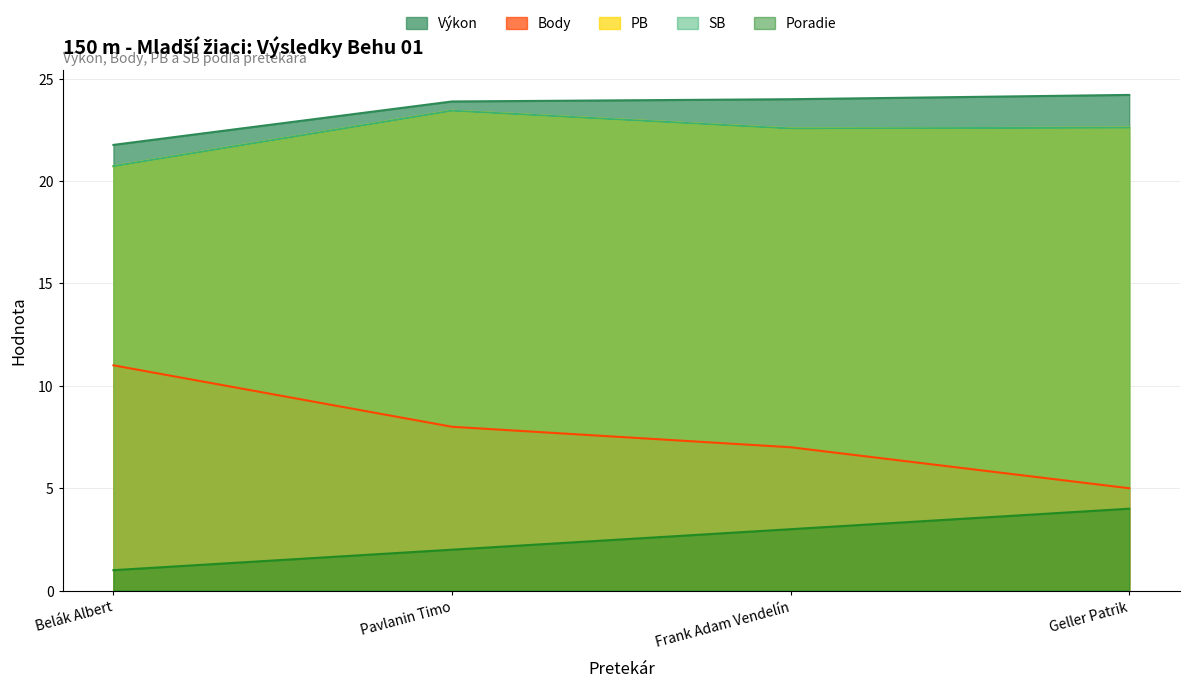

The Body series shows 11.3 at Pavlanin Timo. True or false?

False